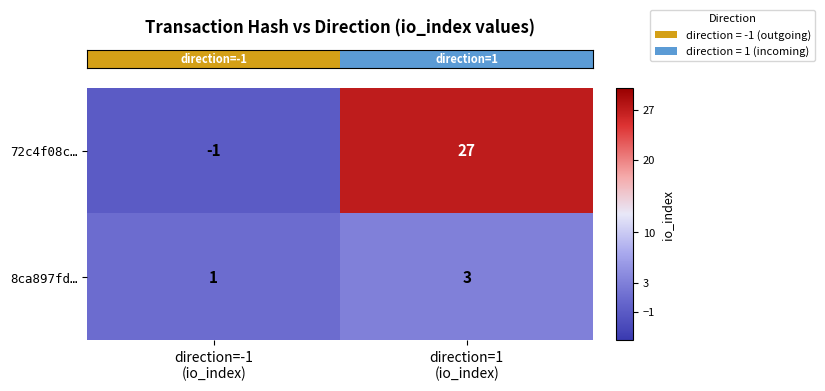

Which series has the largest range (max minus min)?

72c4f08c…